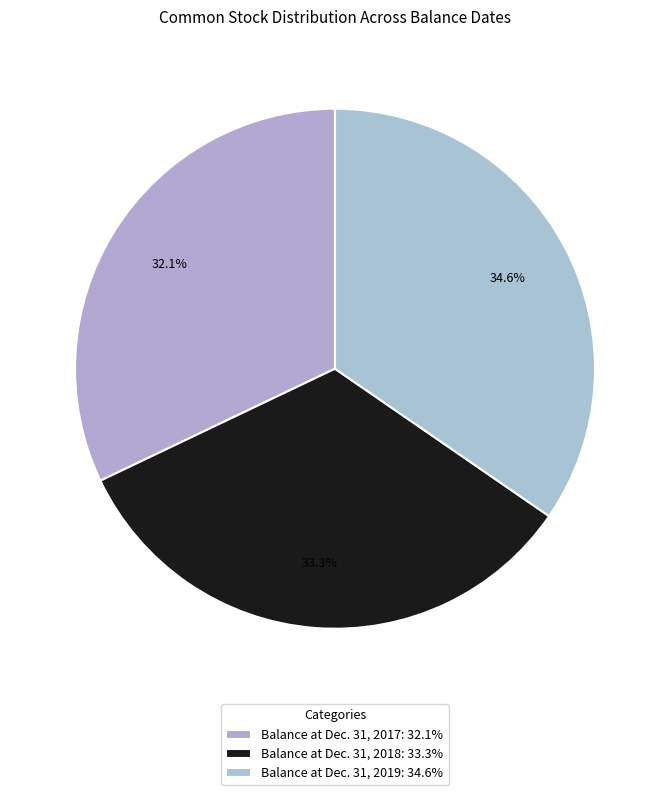

Is it true that Balance at Dec. 31, 2017 is 32% of the pie?

True